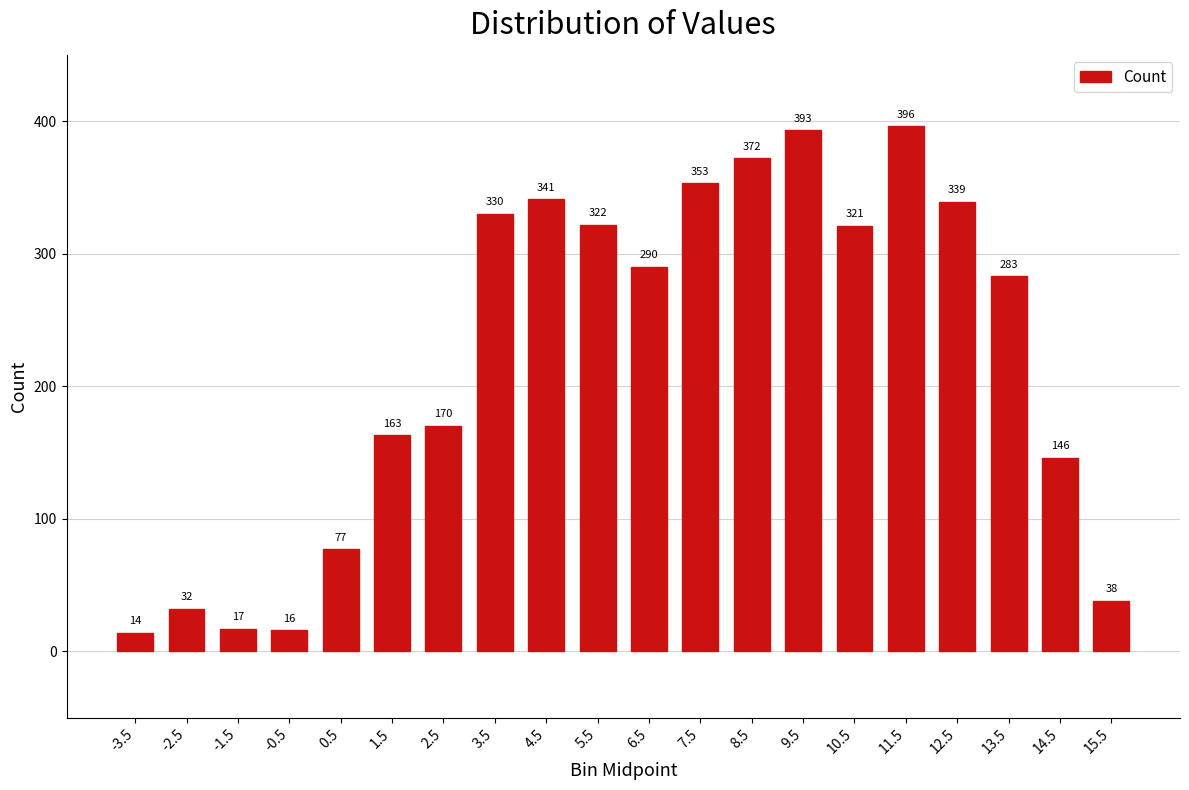

The chart shows a value of 234 at 2.5. True or false?

False